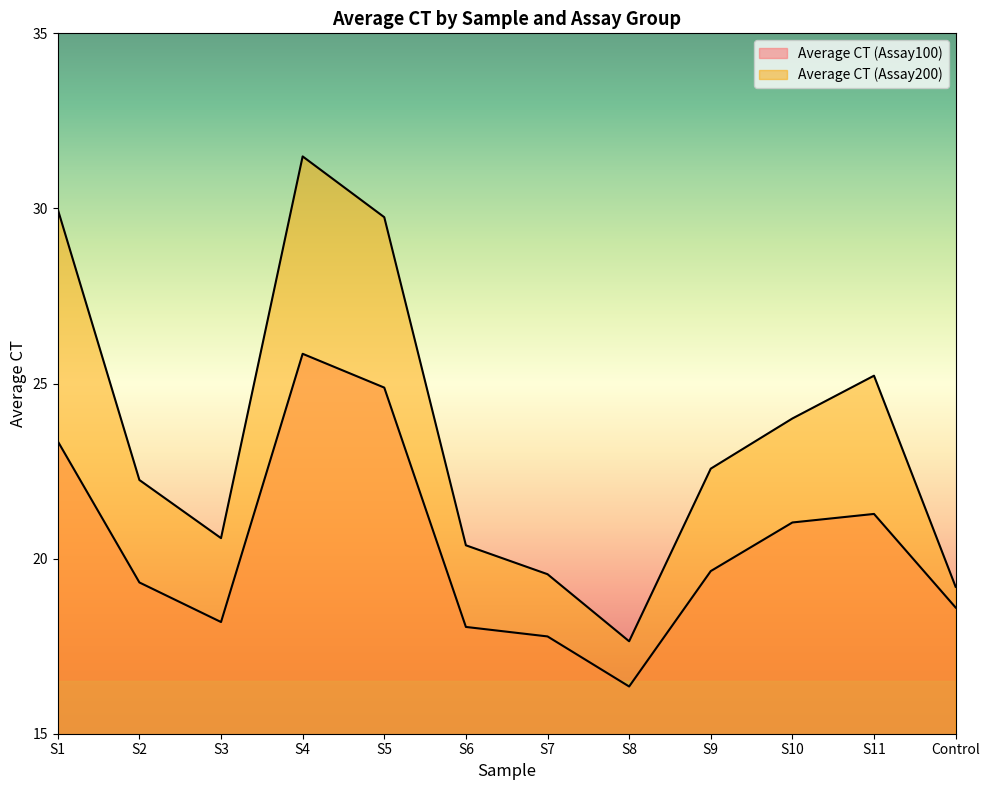

Which series changed the most between S6 and S11?

Average CT (Assay200)